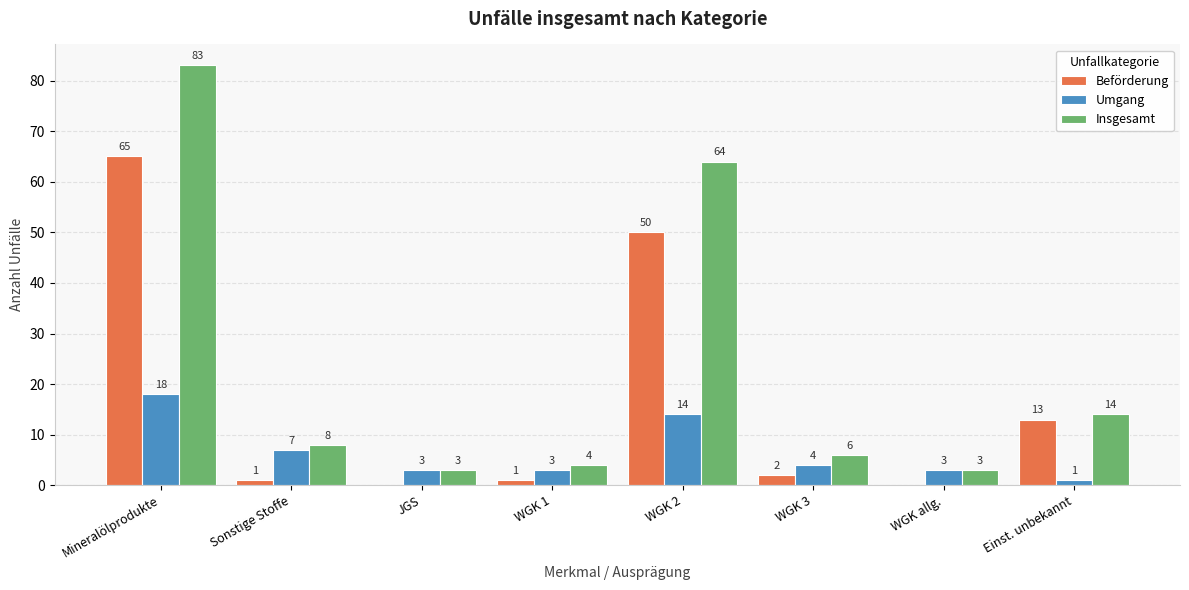

Is it true that Umgang equals 4 at WGK 3?

True